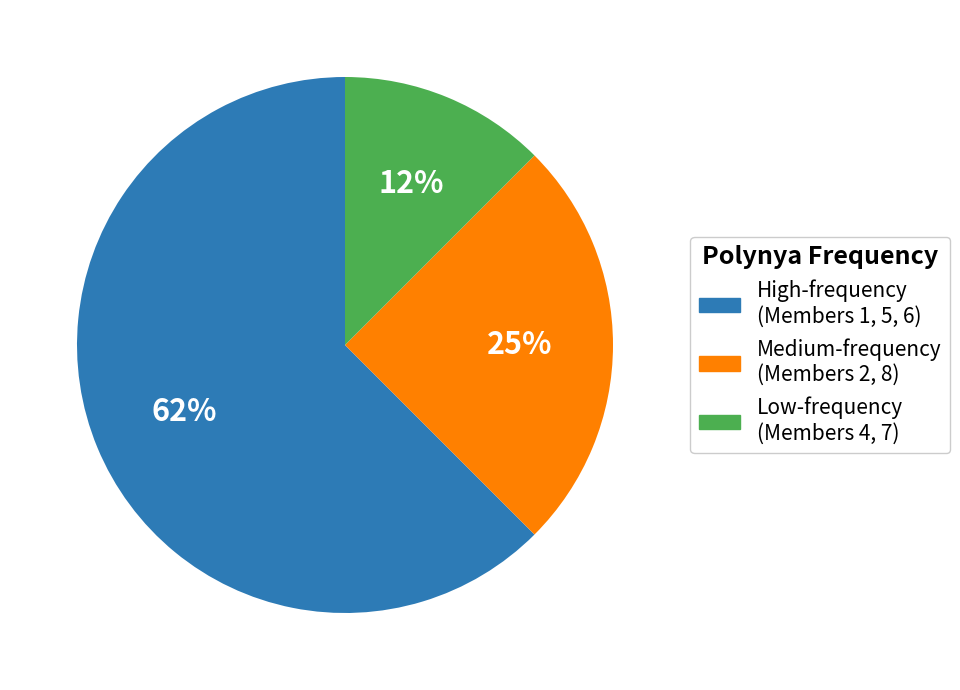

Count the number of slices in the pie.

3